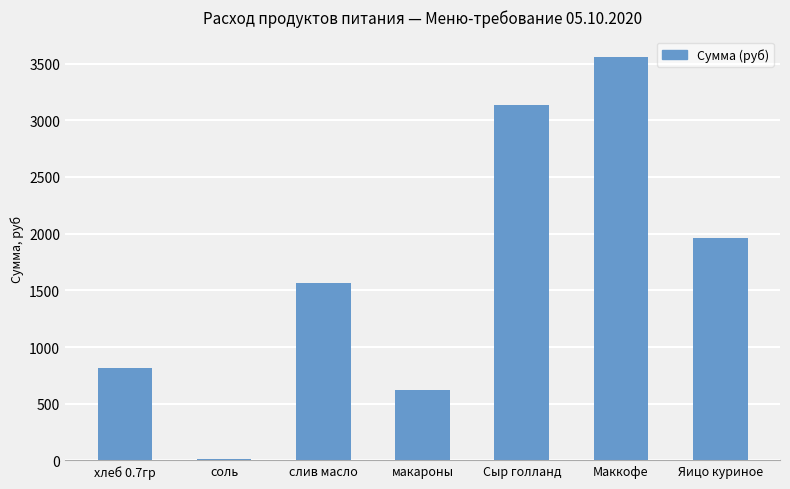

Are the bars horizontal?

No